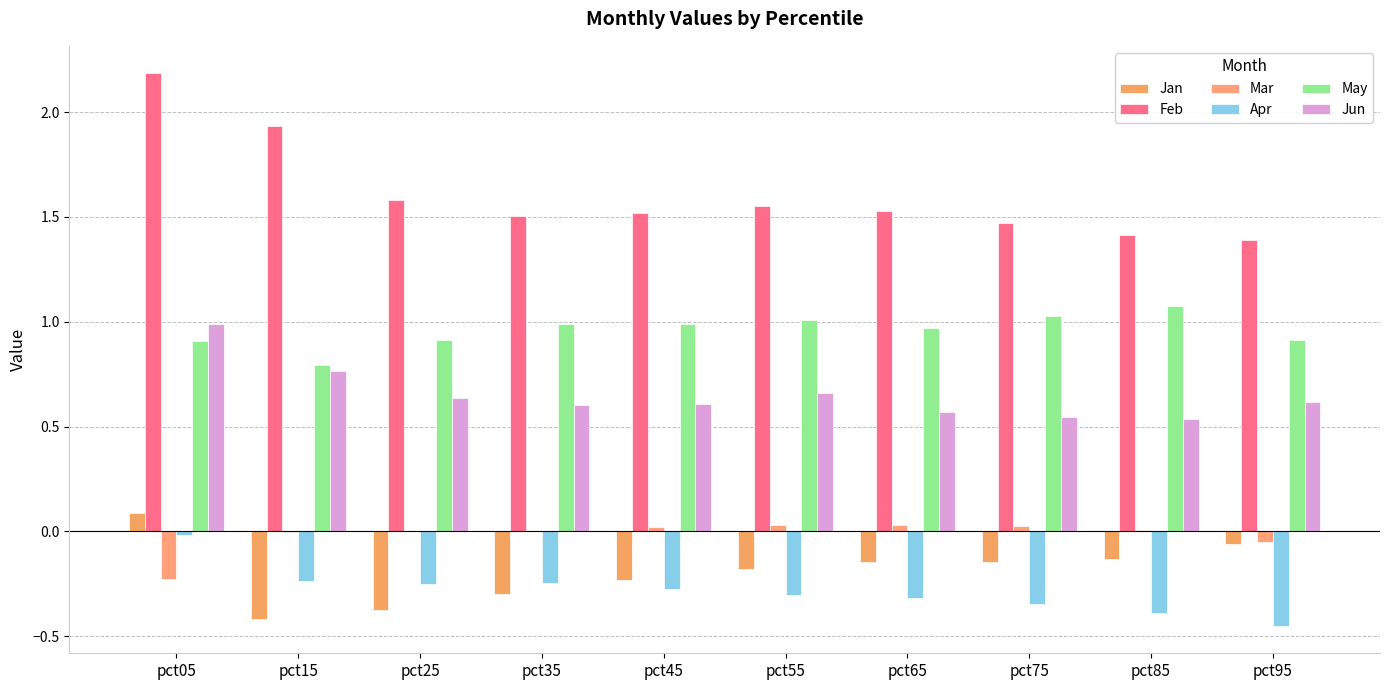

How many groups of bars are there?

10